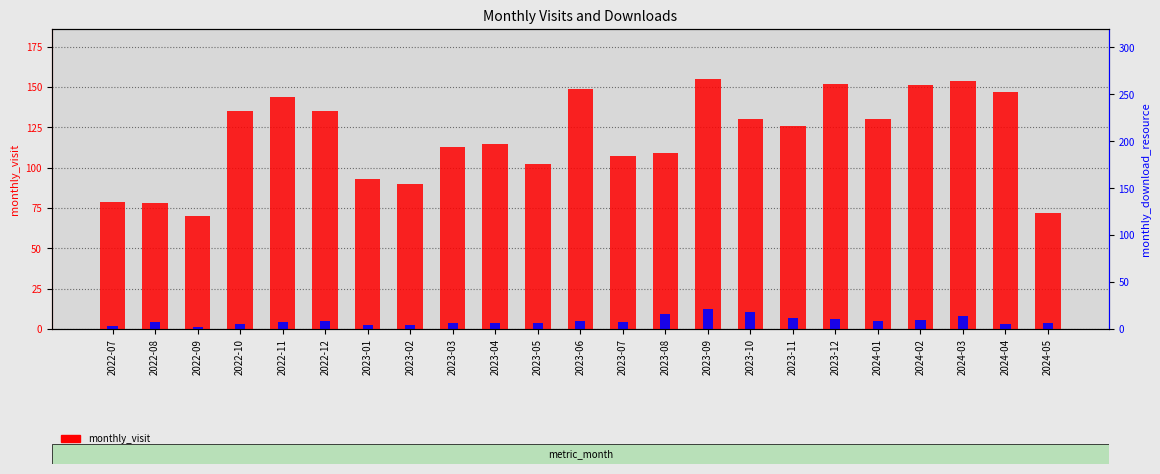

Which label corresponds to the largest value in the chart?

2023-09